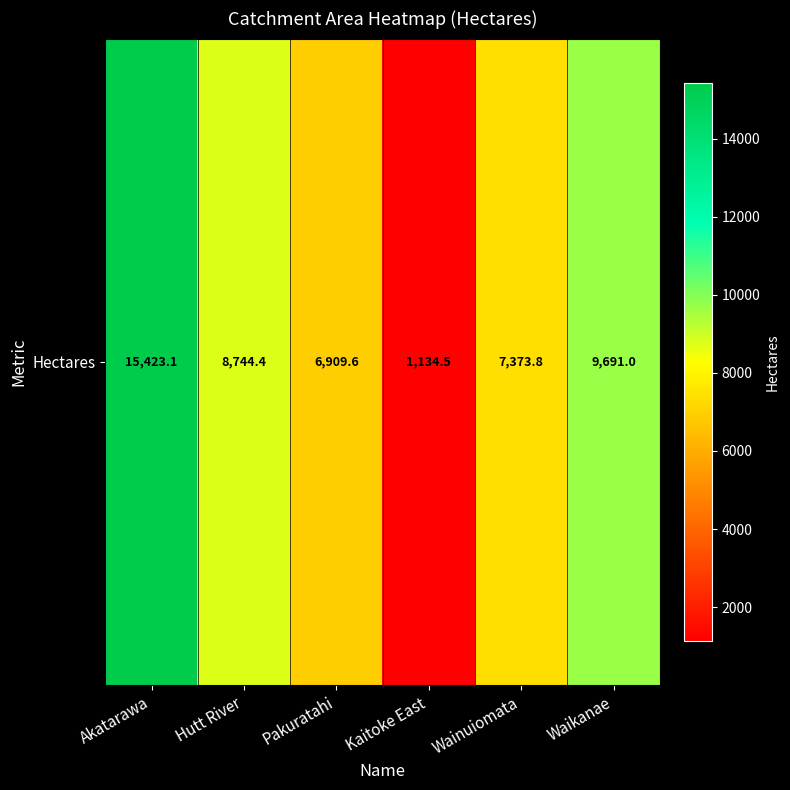

True or false: the data shows 7373.8 at Wainuiomata.

True